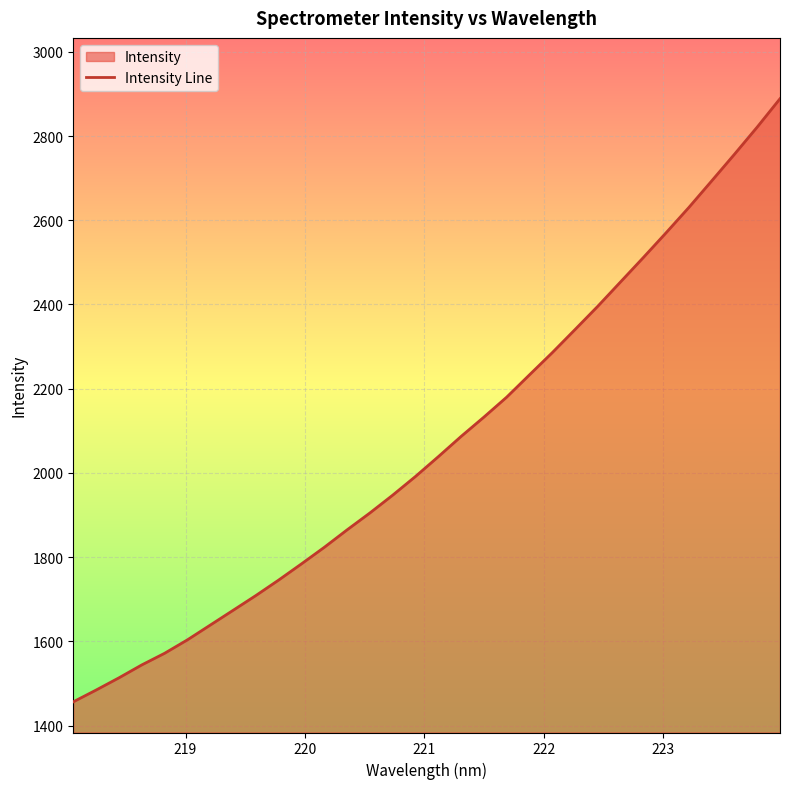

What is the smallest value displayed?

1456.5